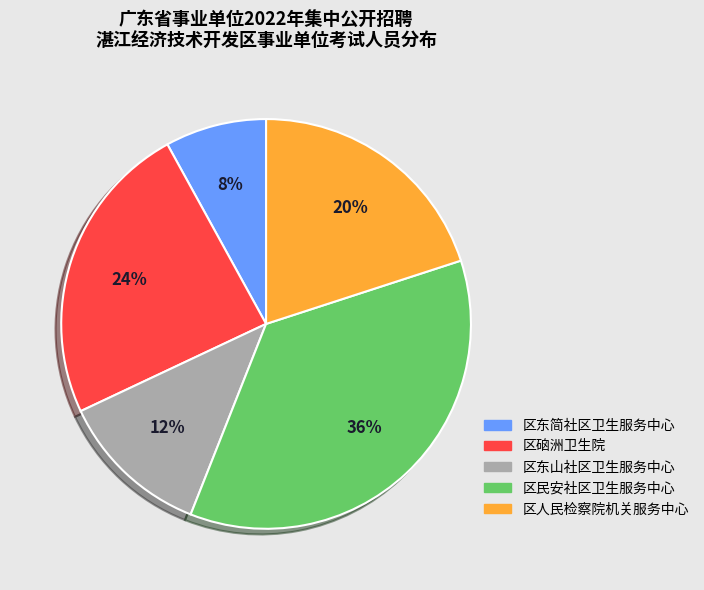

Do 区东山社区卫生服务中心 and 区硇洲卫生院 together represent more than half of the pie?

No